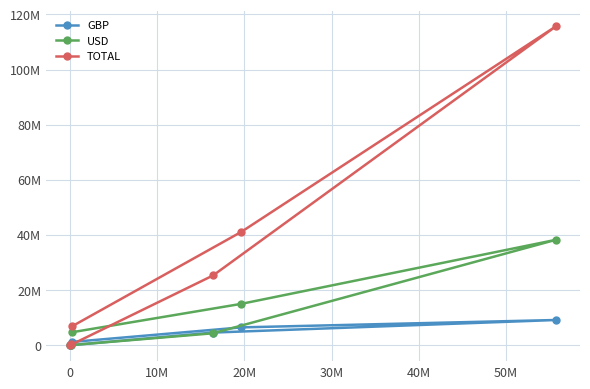

True or false: TOTAL and USD cross at least once.

False